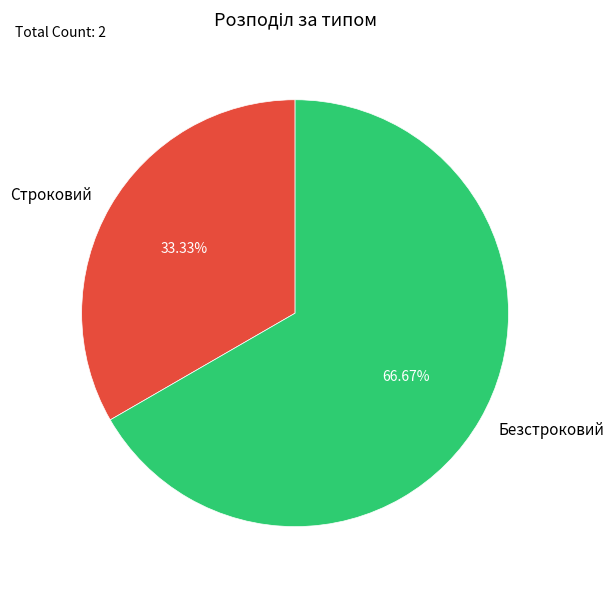

What percentage do Строковий and Безстроковий together represent?

100.0%